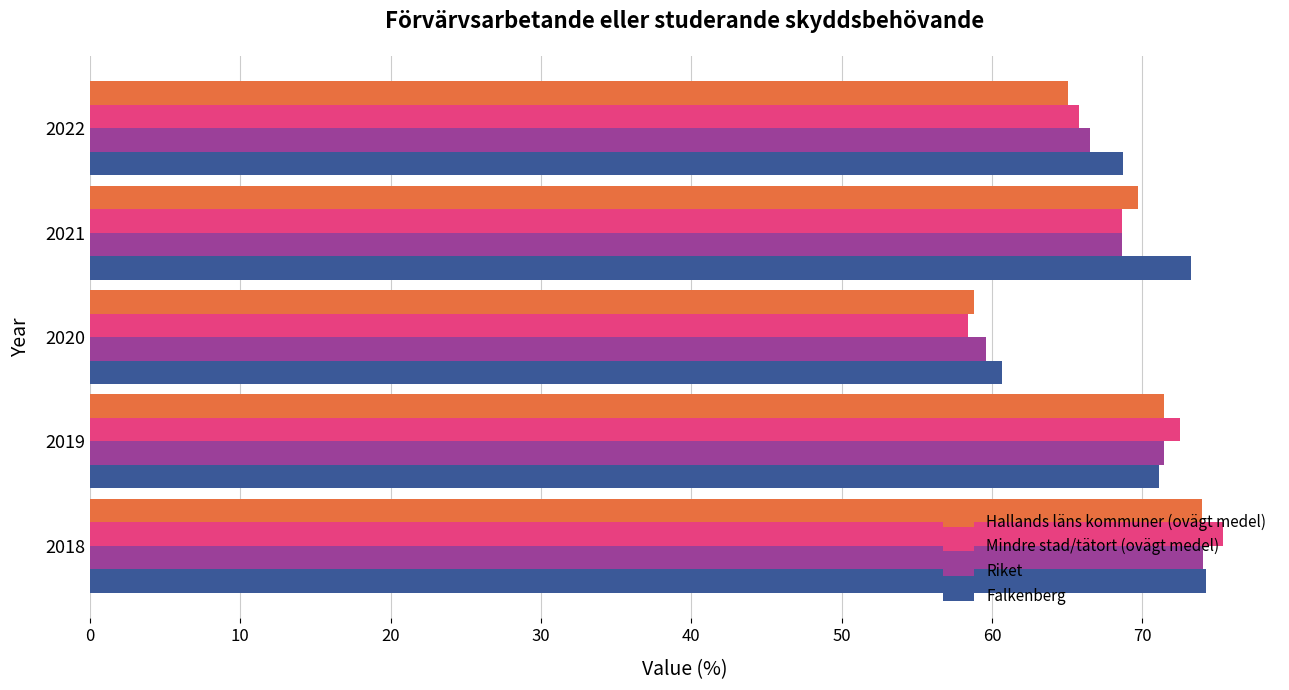

What is the highest value of the Mindre stad/tätort (ovägt medel) series?

75.4